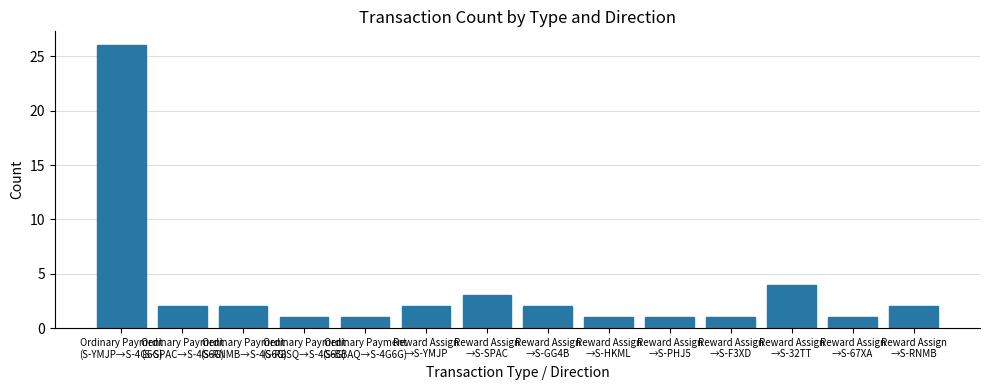

What is the difference between the second highest and minimum values?

3